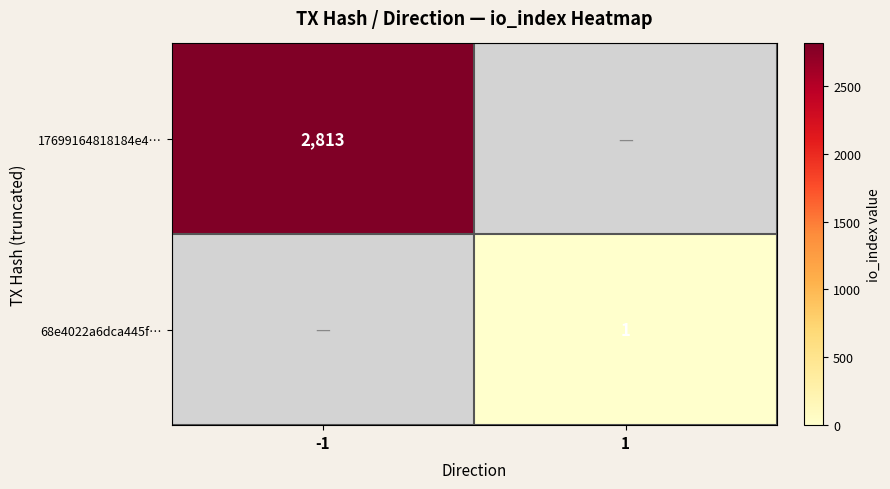

Count the number of categories in the chart.

2